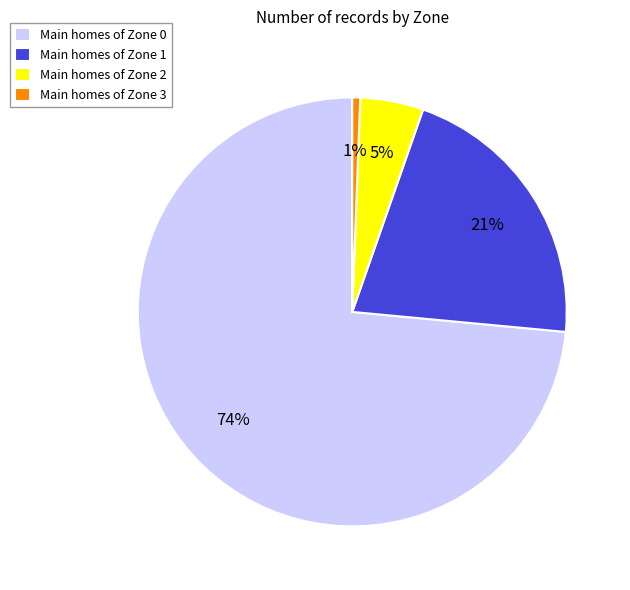

To the nearest percent, what percentage of the pie is Main homes of Zone 3?

1%